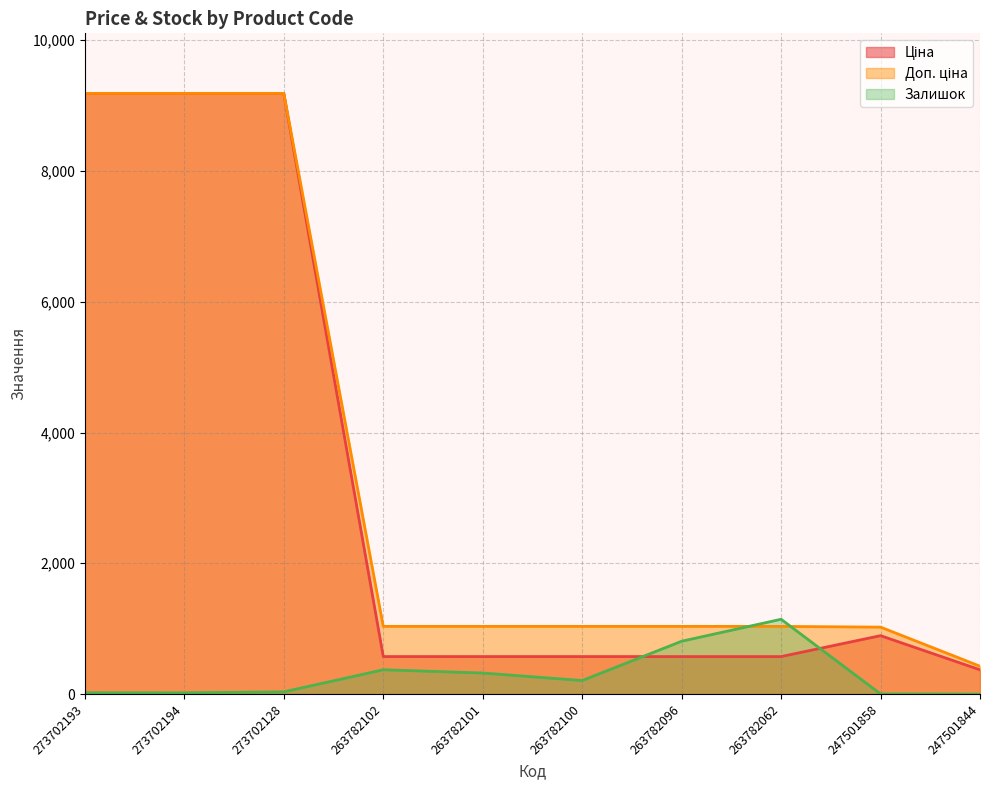

How many times do Доп. ціна and Залишок cross each other?

2